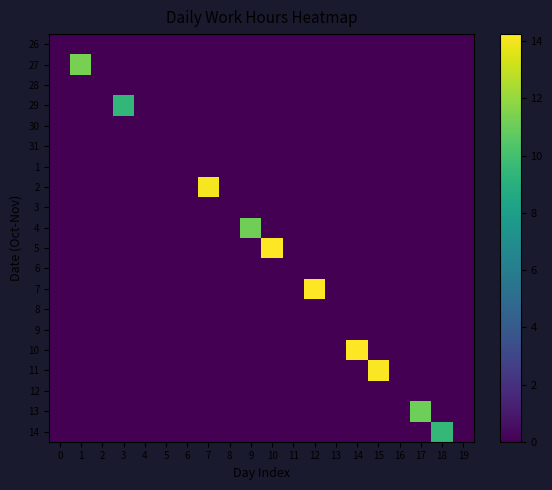

Count the number of data series in this chart.

20